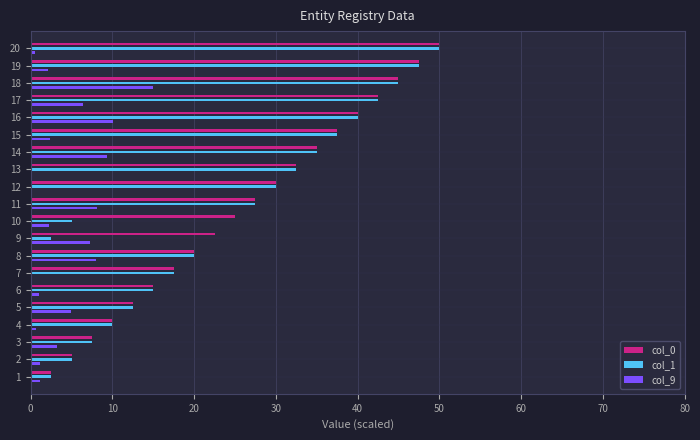

At which label does col_0 reach its peak?

20